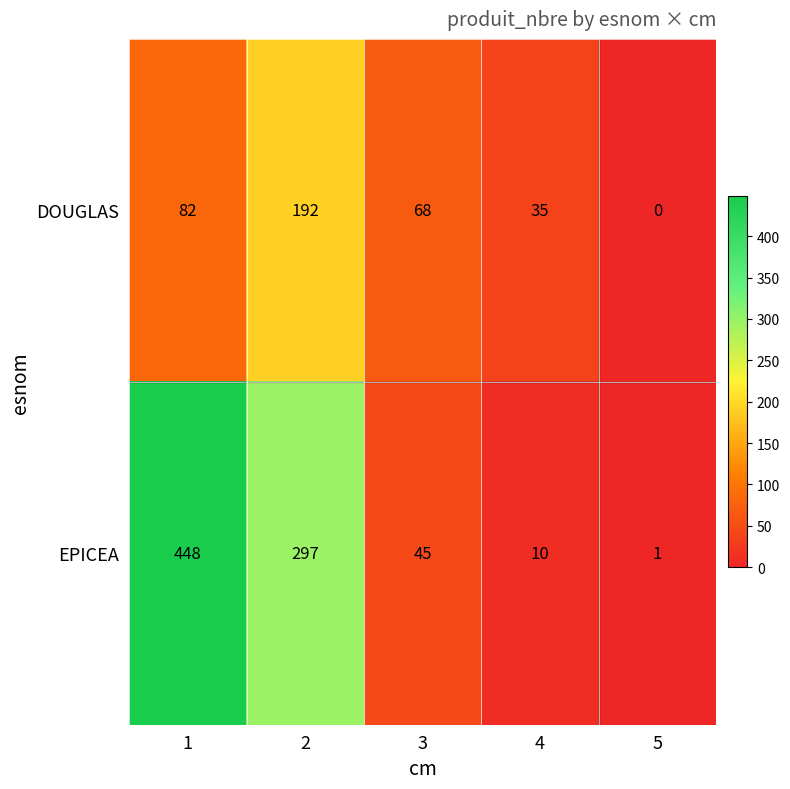

The value of DOUGLAS at 3 is 68. True or false?

True